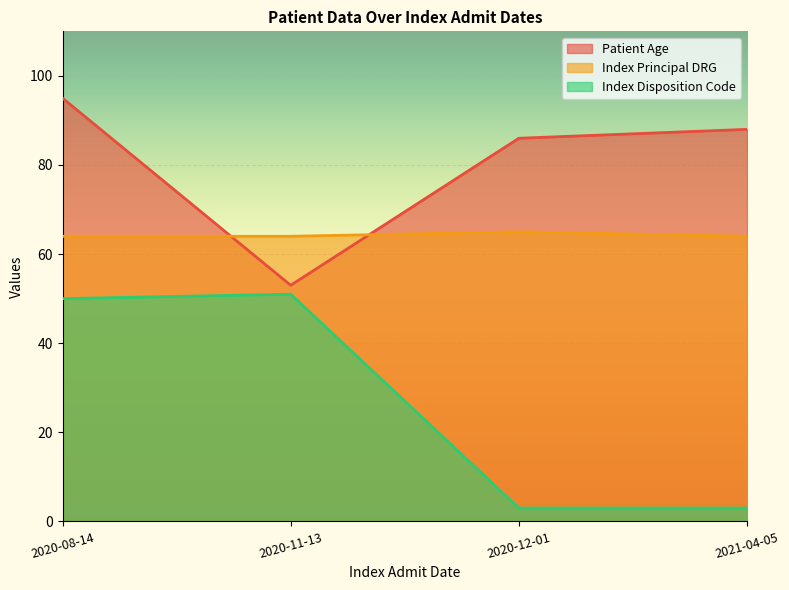

True or false: Patient Age and Index Disposition Code intersect in this chart.

False